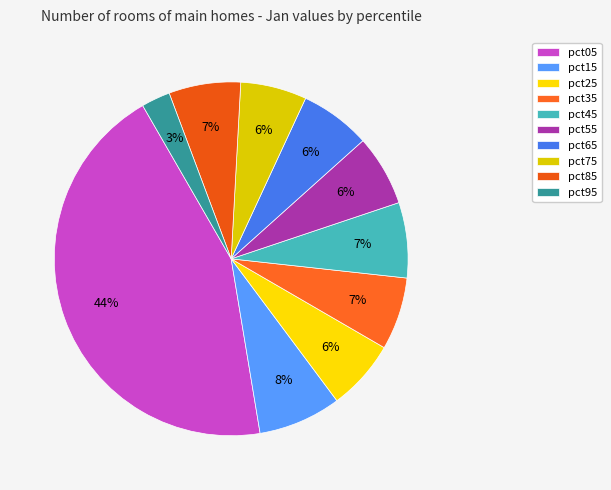

Do pct95 and pct25 together represent more than half of the pie?

No